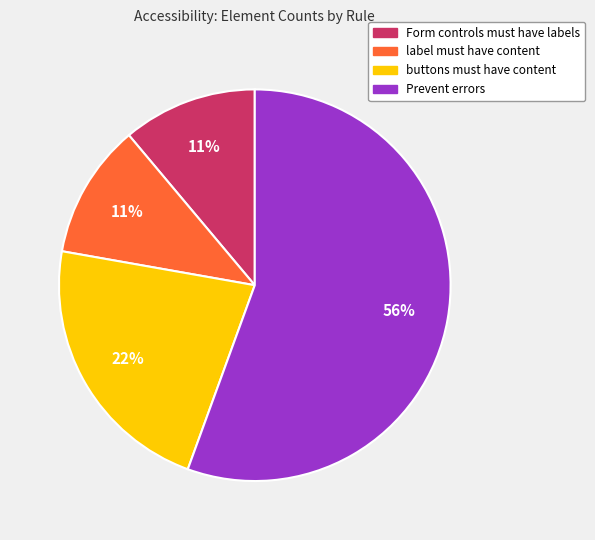

Which has a higher value, buttons must have content or Form controls must have labels?

buttons must have content